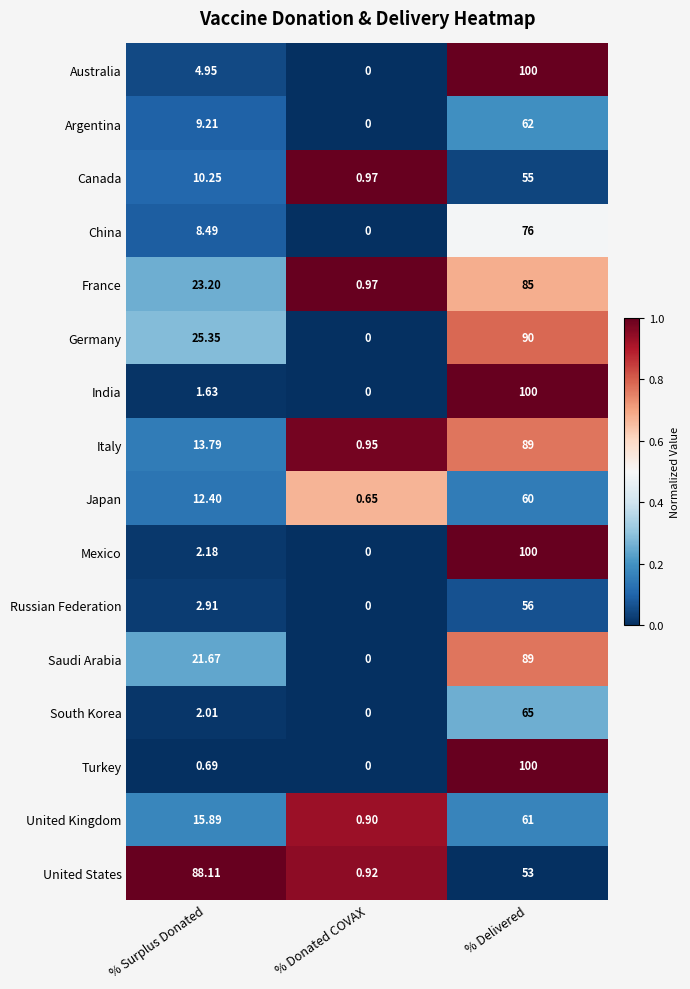

At which label does Mexico reach its minimum?

% Donated COVAX